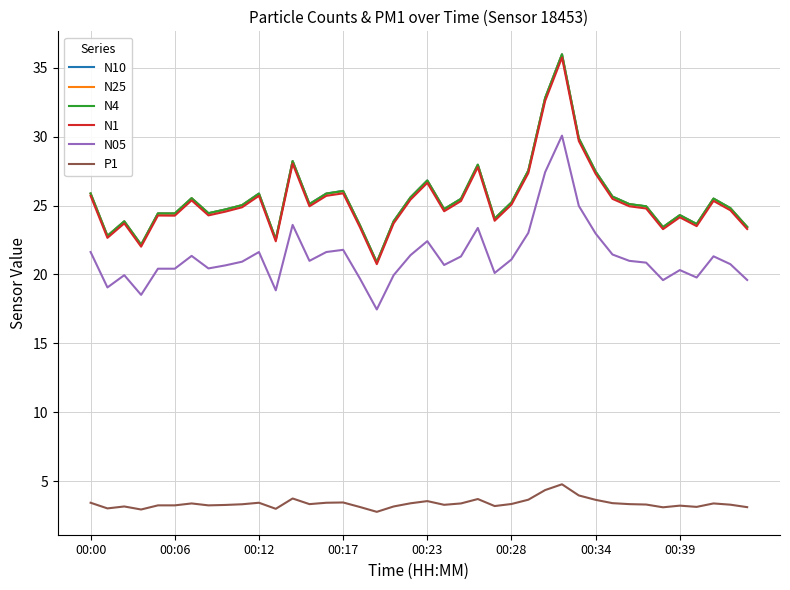

True or false: N4 and P1 intersect in this chart.

False